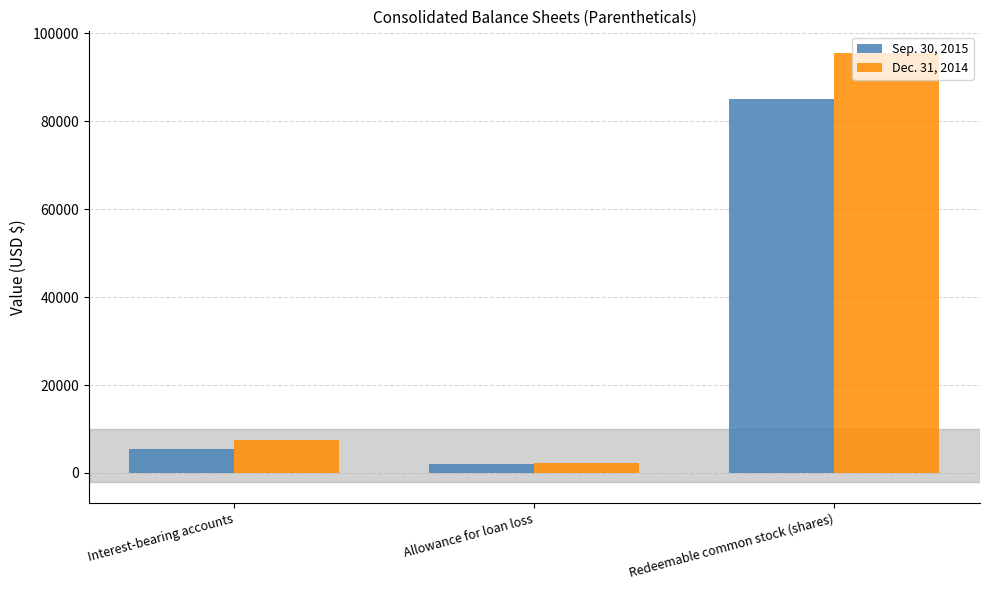

What is the spread (max minus min) of values at Interest-bearing accounts?

1976